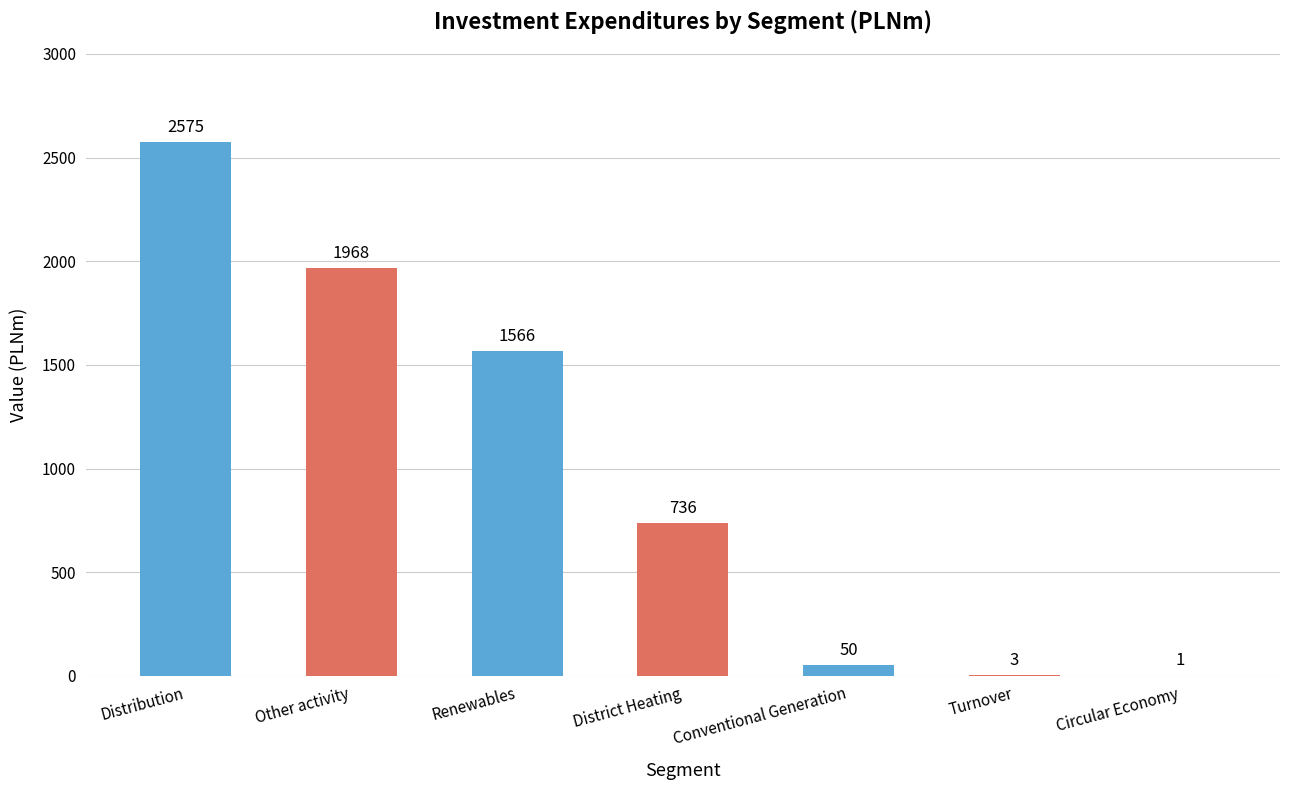

What is the ratio of the value at Other activity to the value at Circular Economy?

1968.0